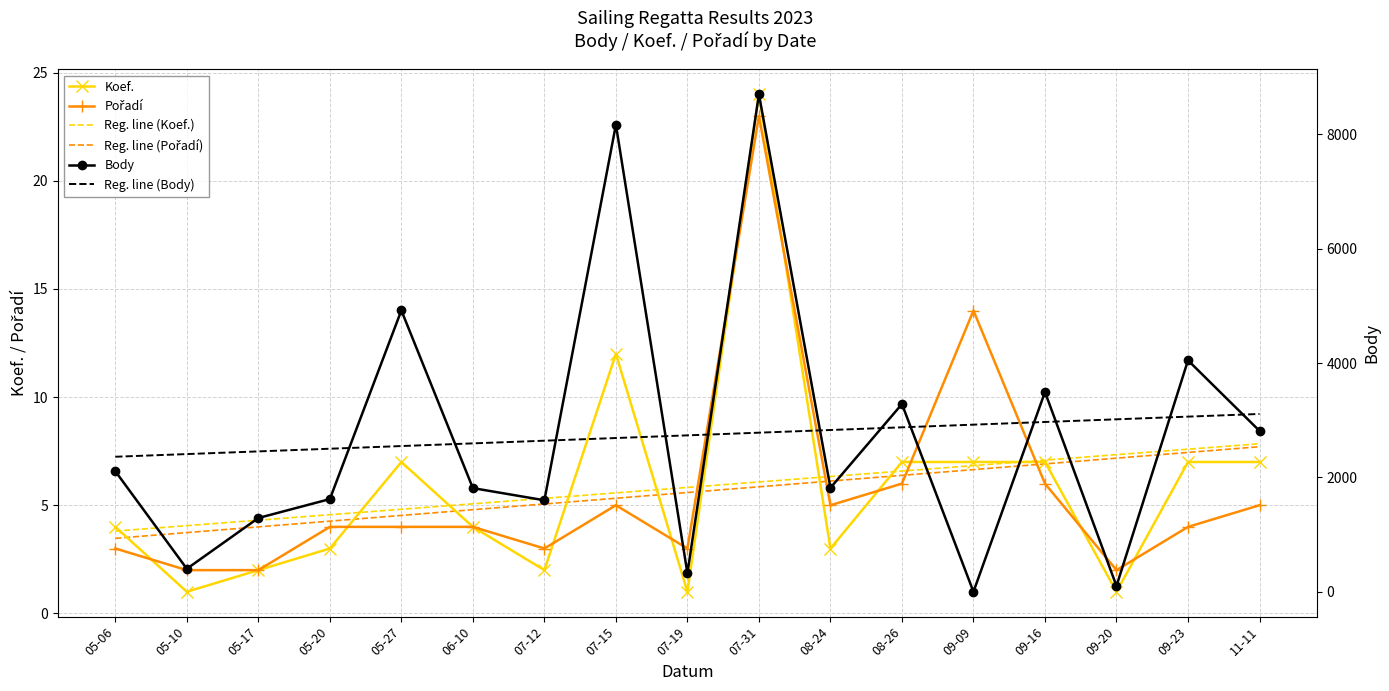

At 06-10, list the series in order from smallest to largest.

Koef., Pořadí, Reg. line (Pořadí), Reg. line (Koef.), Body, Reg. line (Body)